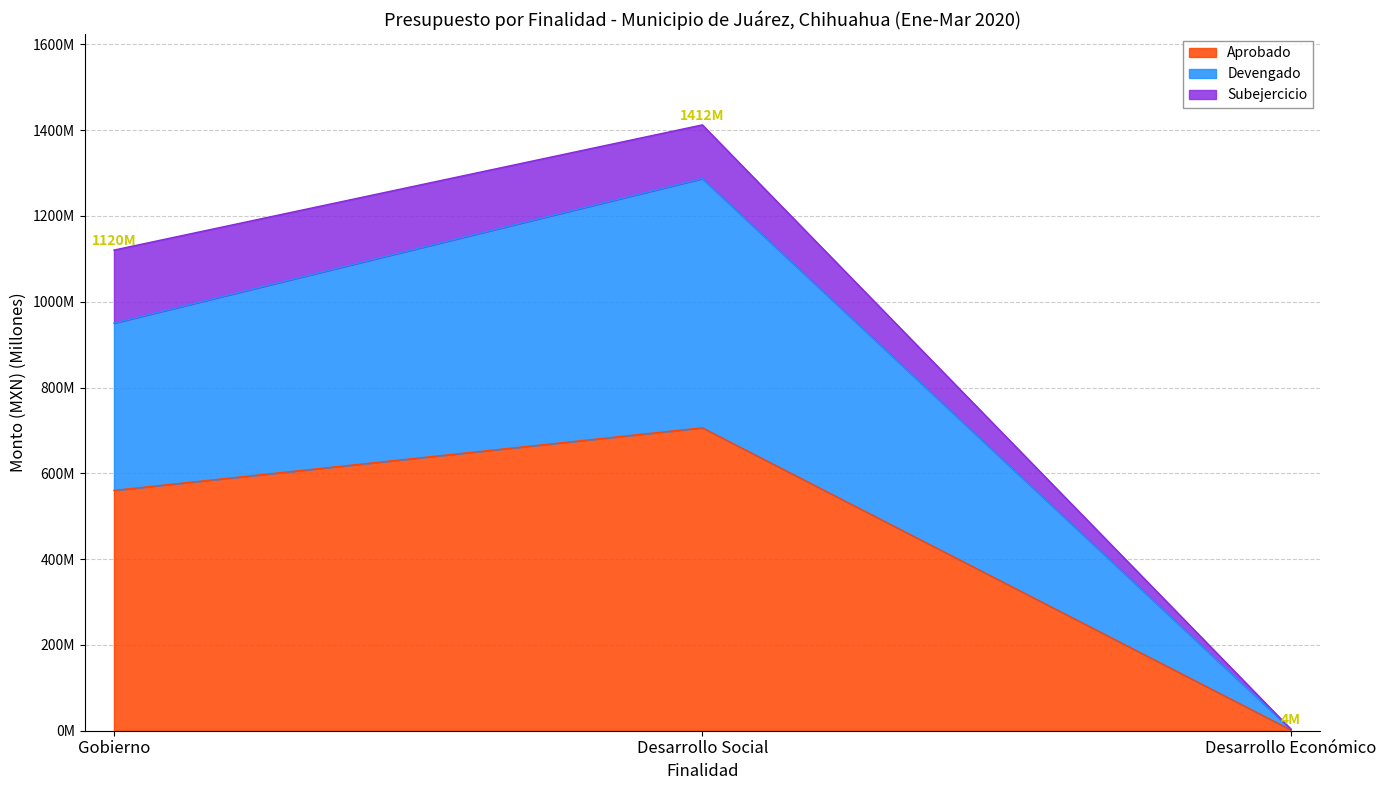

What is the highest value of the Aprobado series?

706.2